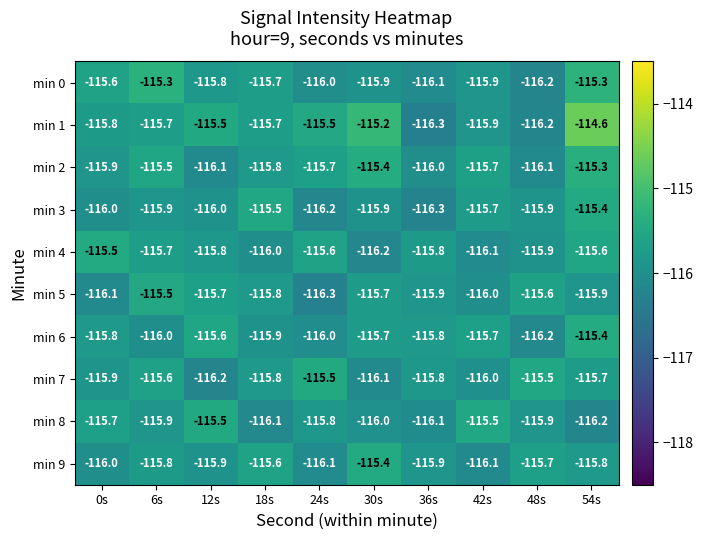

What is the difference between the maximum and second lowest values in the min 3 series?

0.8